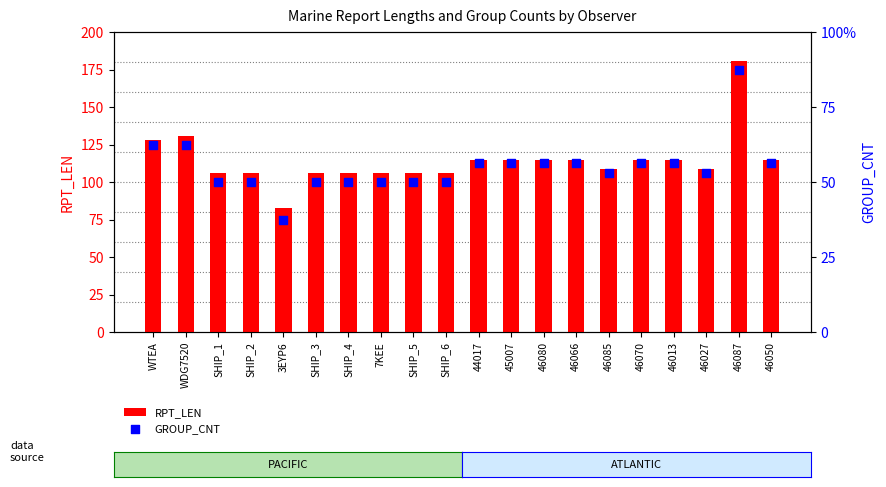

What are all the series names shown in the legend?

RPT_LEN, GROUP_CNT